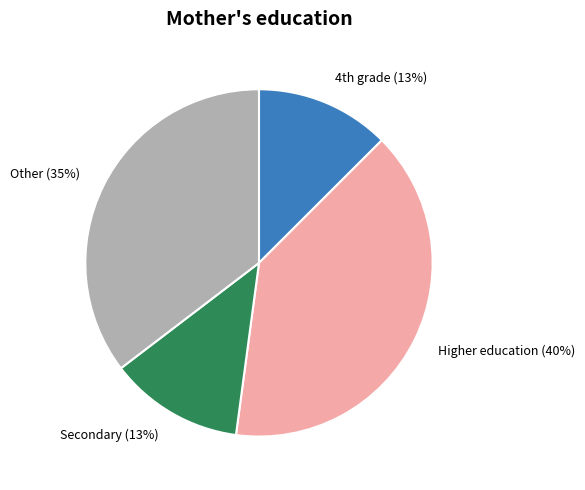

Is the sum of Secondary (13%) and Higher education (40%) greater than half?

Yes